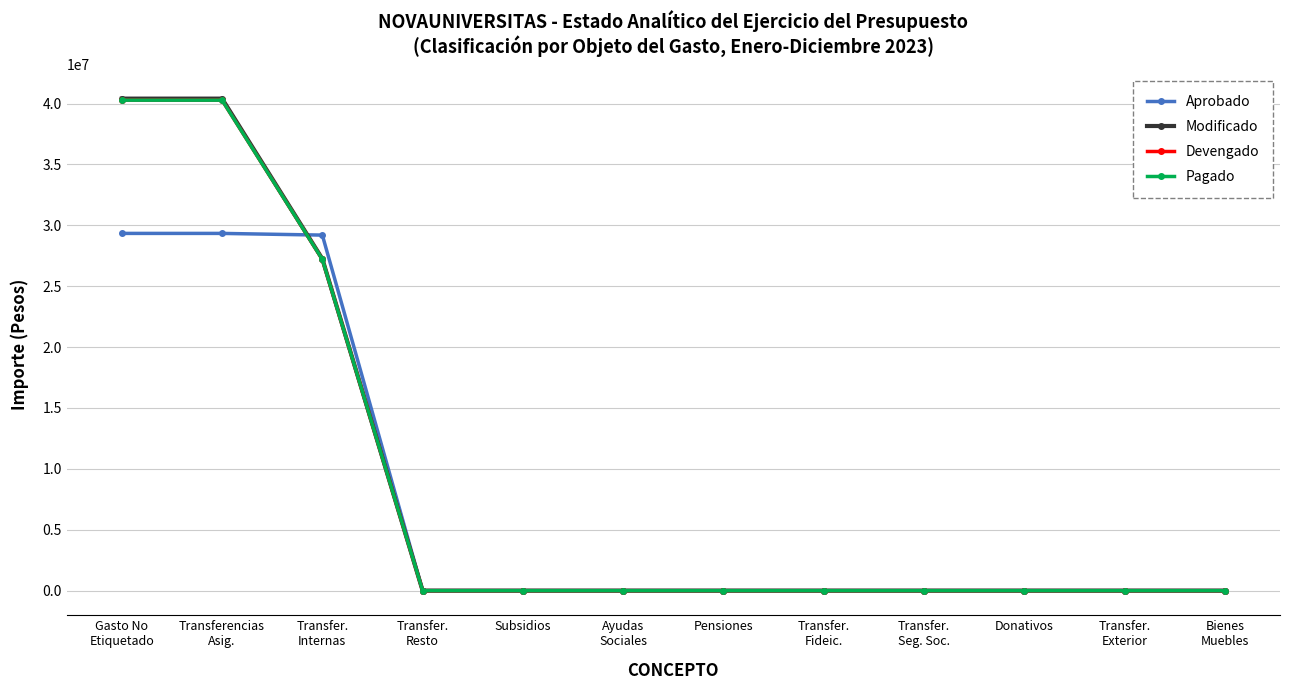

What is the difference between the highest and lowest values at Transferencias
Asig.?

11067590.5